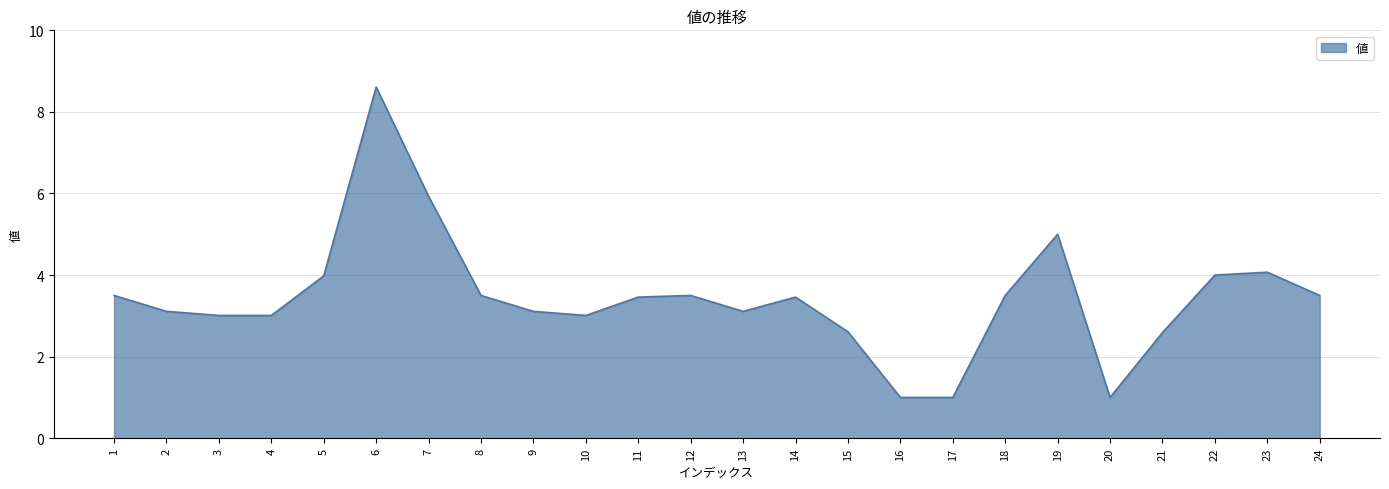

What value does the data have at 17?

1.0